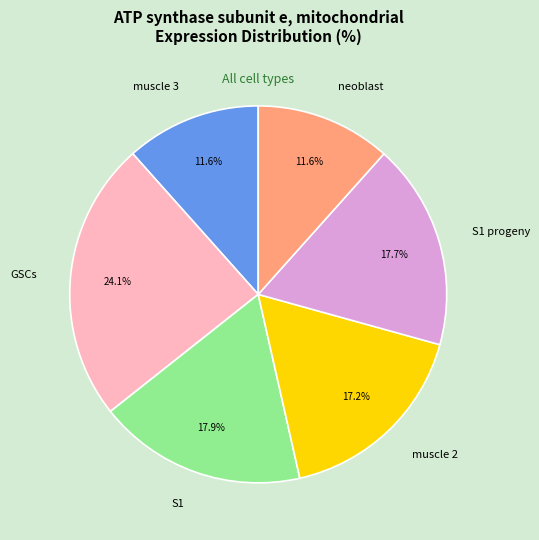

What percentage is the neoblast slice, to the nearest percent?

12%